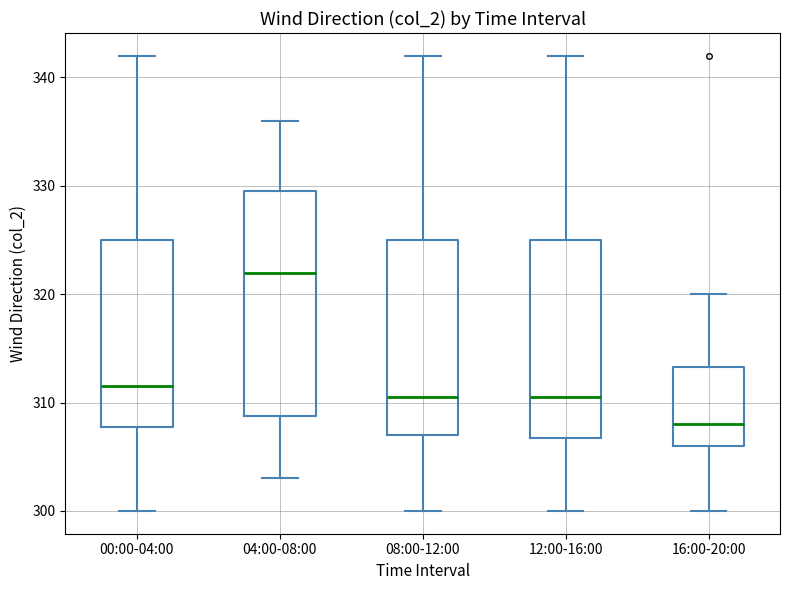

Reading left to right, read every box against the y-axis: the position of its median line, the range the box covers, and the ends of its whiskers. The values are not printed on the chart, so give them approximately, as read against the axis.

00:00-04:00: median 312, box 308 to 325, whiskers 300 to 342
04:00-08:00: median 322, box 309 to 330, whiskers 303 to 336
08:00-12:00: median 311, box 307 to 325, whiskers 300 to 342
12:00-16:00: median 311, box 307 to 325, whiskers 300 to 342
16:00-20:00: median 308, box 306 to 313, whiskers 300 to 320